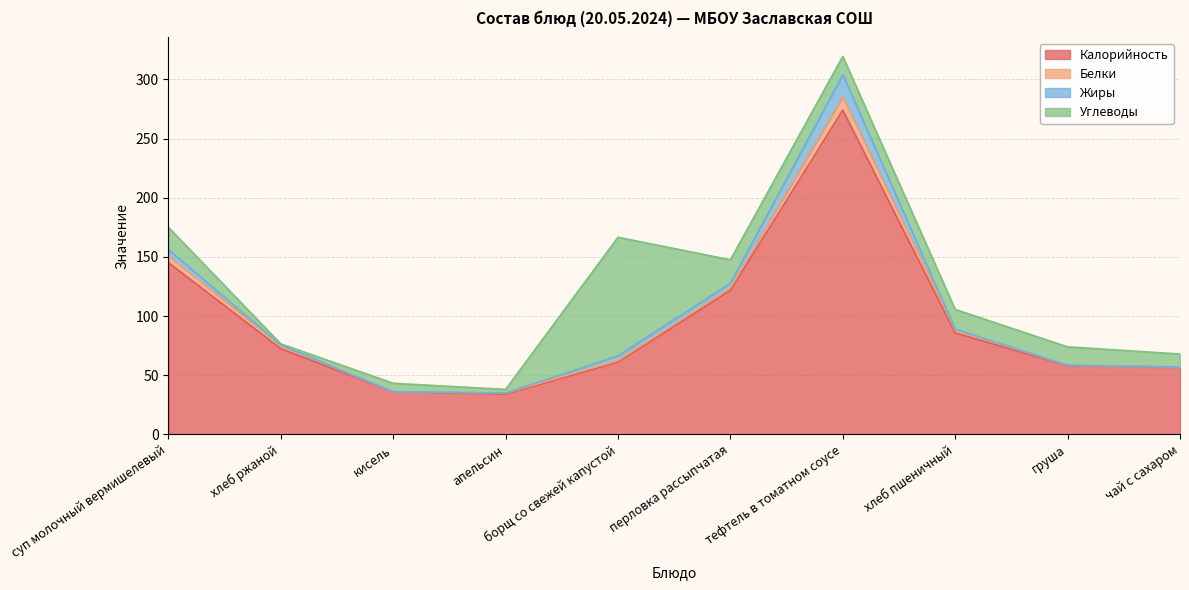

Is it true that Жиры equals -11.9 at кисель?

False